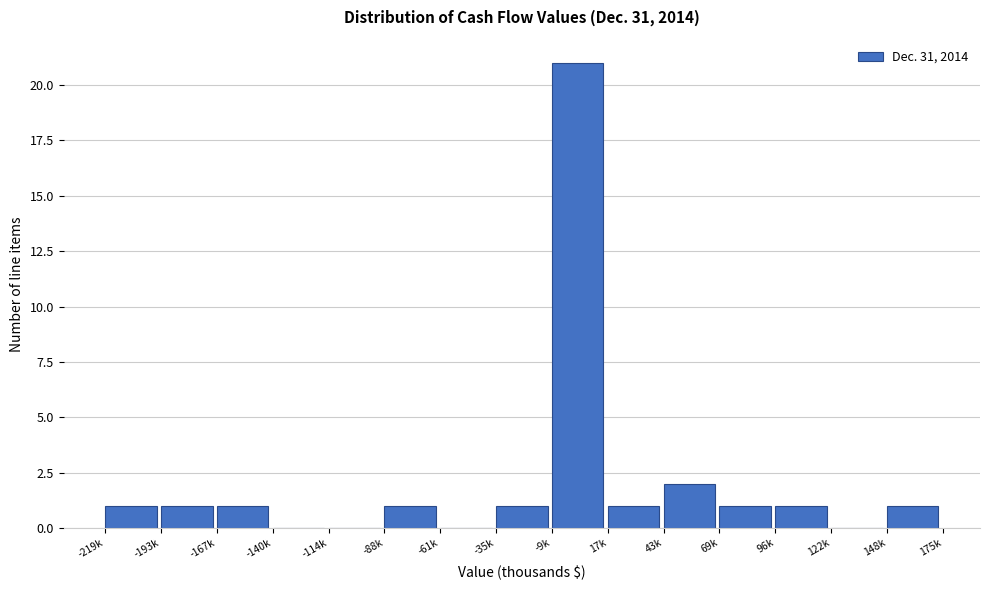

Reading left to right, what are all the values shown in this chart?

-219k=1	-193k=1	-167k=1	-140k=0	-114k=0	-88k=1	-61k=0	-35k=1	-9k=21	17k=1	43k=2	69k=1	96k=1	122k=0	148k=1